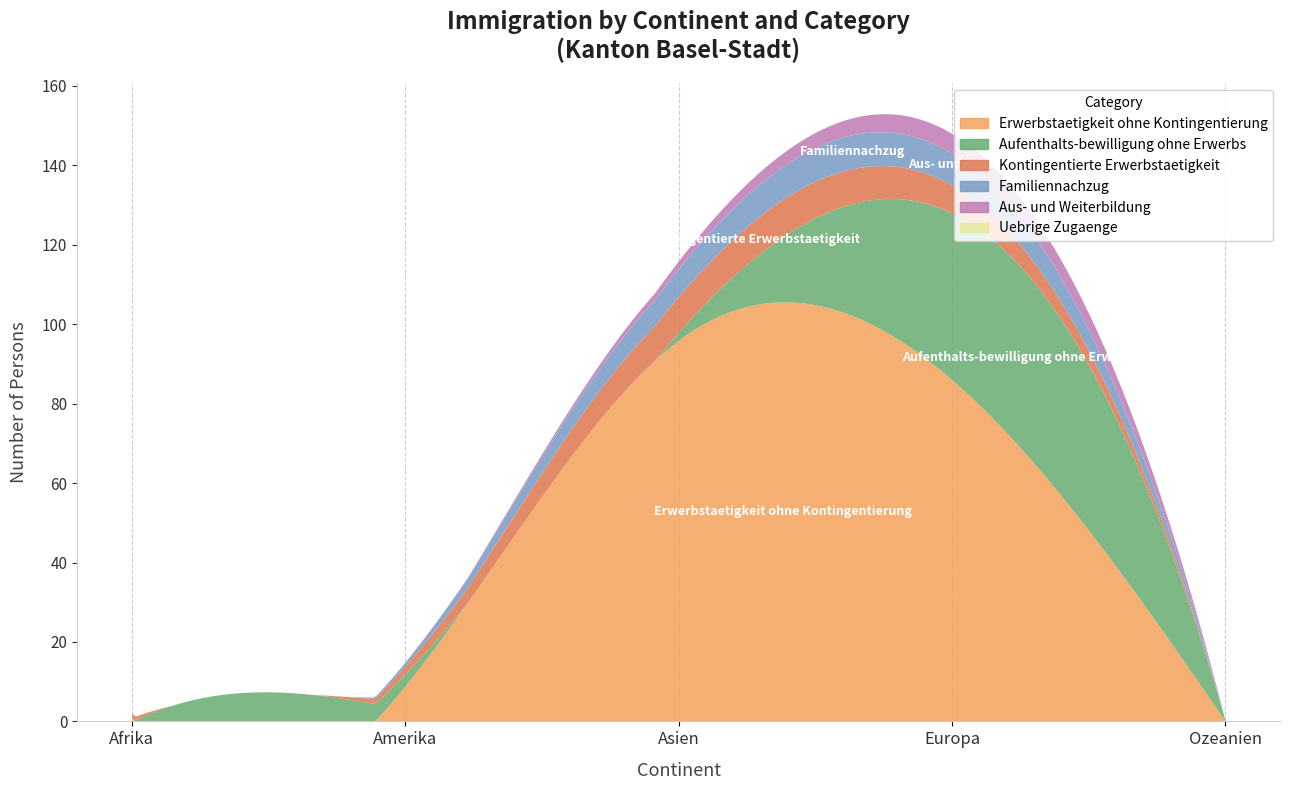

What position from the right is Ozeanien?

1